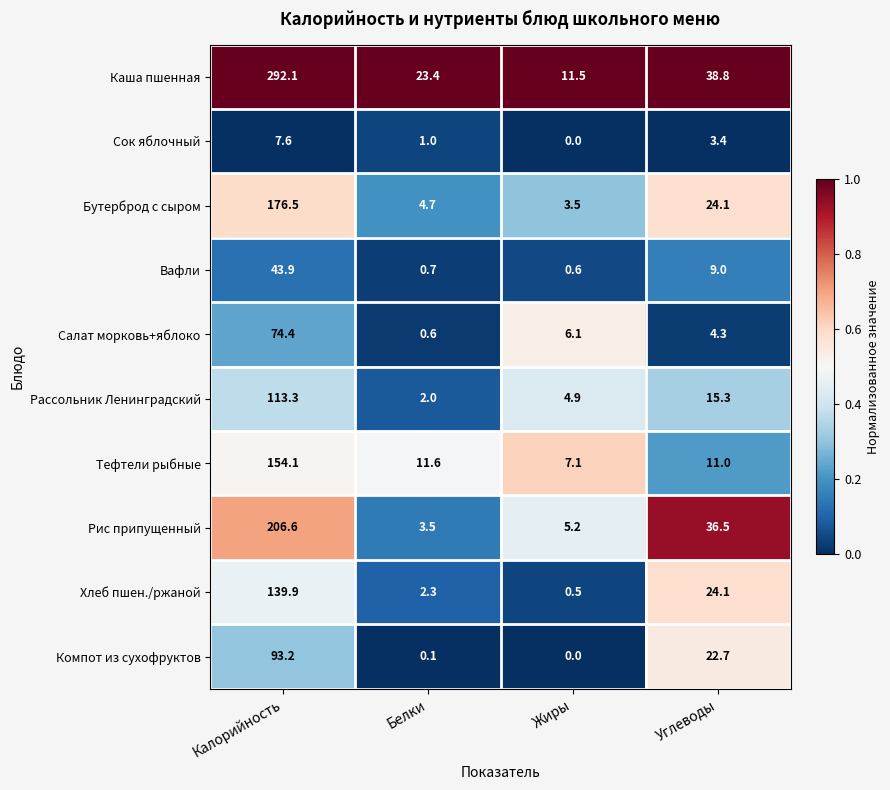

The value of Сок яблочный at Углеводы is 5.2. True or false?

False